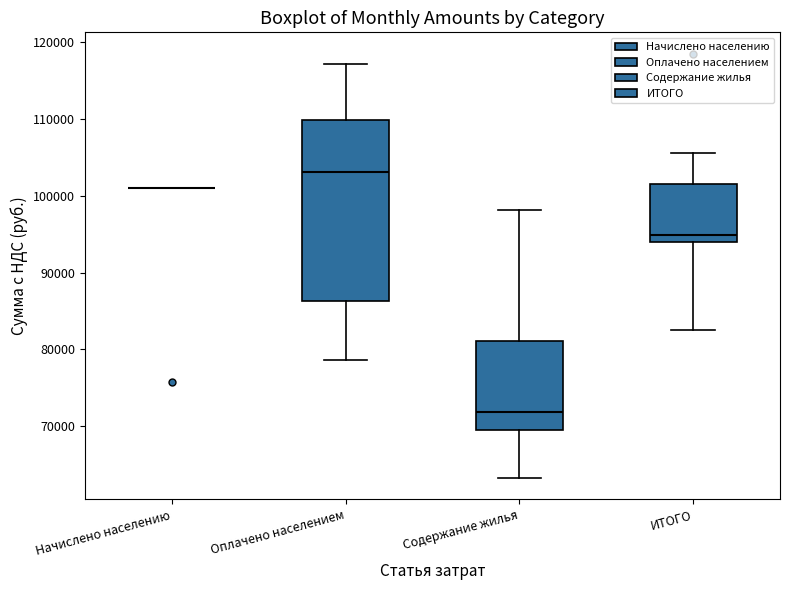

Which box is the tallest, from its lower edge to its upper edge?

Оплачено населением